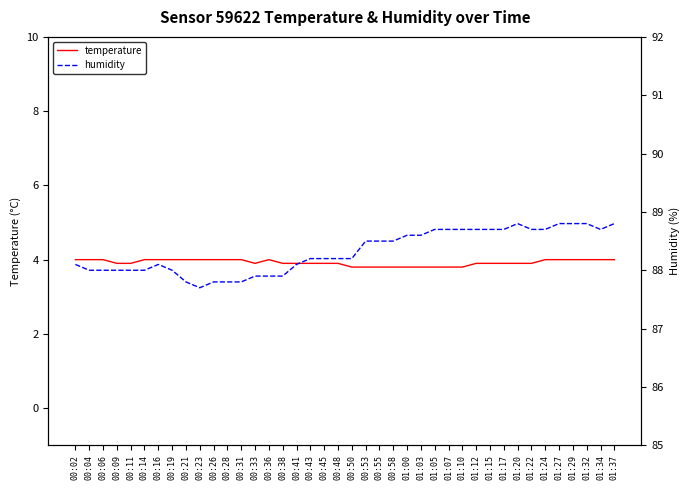

Reading right to left, what are all the values shown in this chart?

temperature: 4.0	4.0	4.0	4.0	4.0	4.0	3.9	3.9	3.9	3.9	3.9	3.8	3.8	3.8	3.8	3.8	3.8	3.8	3.8	3.8	3.9	3.9	3.9	3.9	3.9	4.0	3.9	4.0	4.0	4.0	4.0	4.0	4.0	4.0	4.0	3.9	3.9	4.0	4.0	4.0
humidity: 88.8	88.7	88.8	88.8	88.8	88.7	88.7	88.8	88.7	88.7	88.7	88.7	88.7	88.7	88.6	88.6	88.5	88.5	88.5	88.2	88.2	88.2	88.2	88.1	87.9	87.9	87.9	87.8	87.8	87.8	87.7	87.8	88.0	88.1	88.0	88.0	88.0	88.0	88.0	88.1